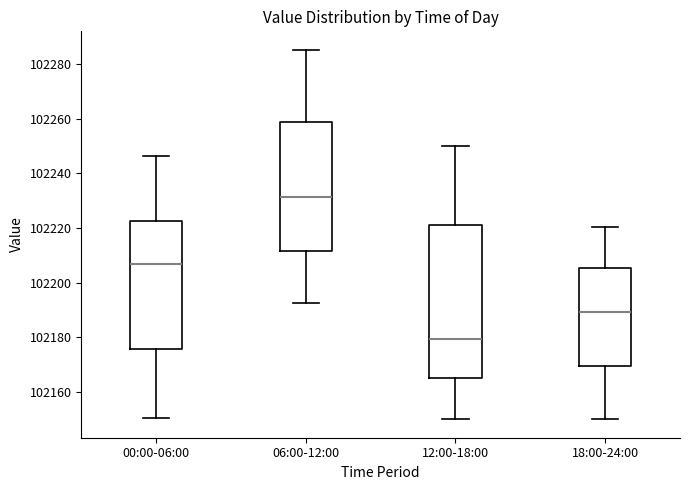

Where does the upper whisker of the box for 06:00-12:00 end on the y-axis? The values are not printed on the chart, so give them approximately, as read against the axis.

102286